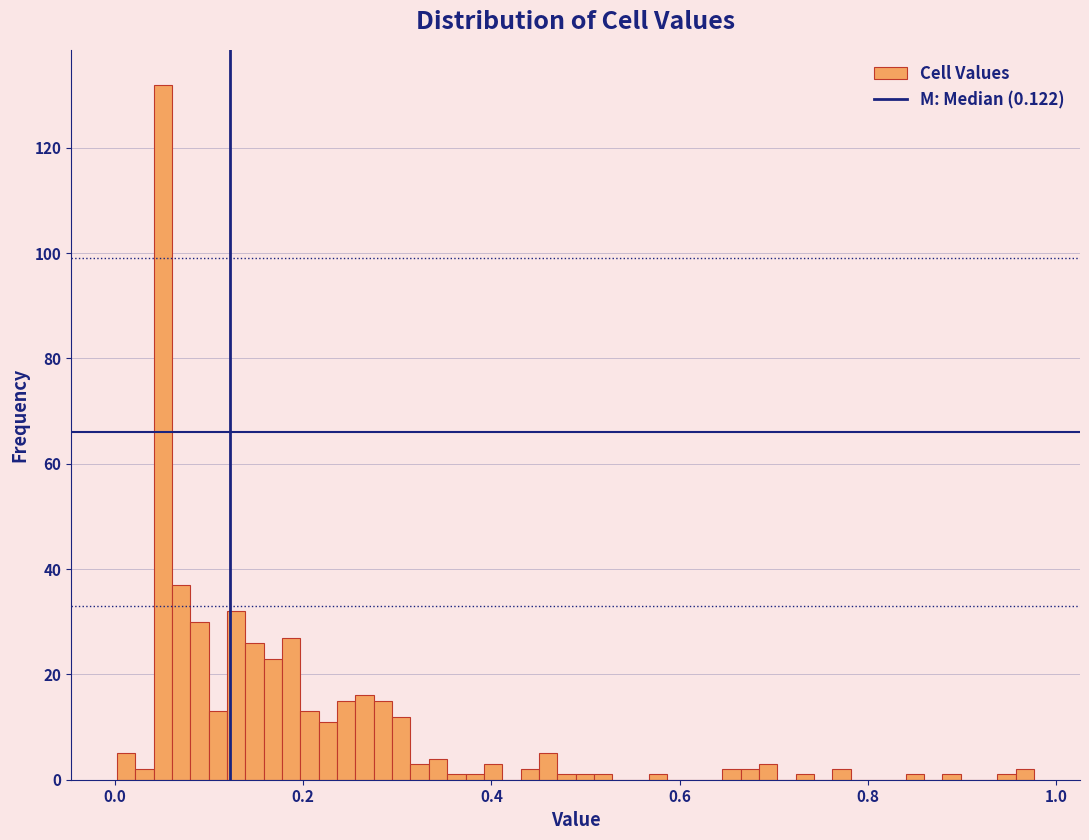

Read against the x-axis, roughly where is the centre of the tallest bar?

0.06